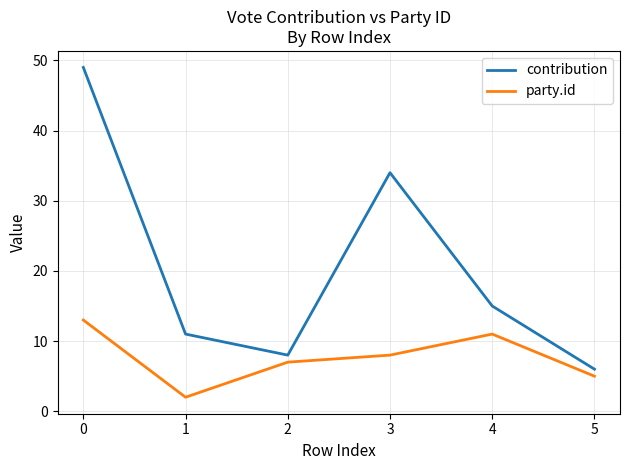

Rank the series by their maximum value, from highest to lowest.

contribution, party.id